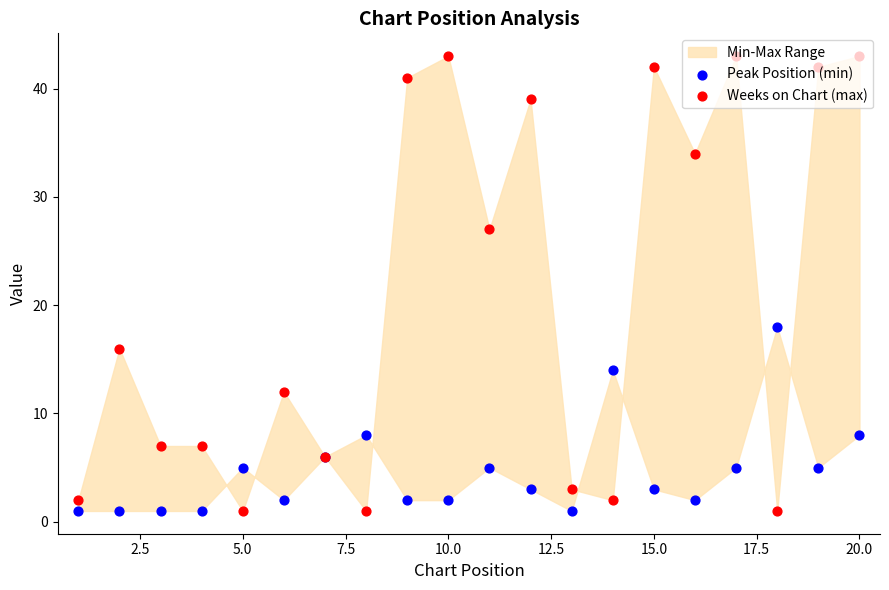

At how many categories does at least one series exceed 36?

7